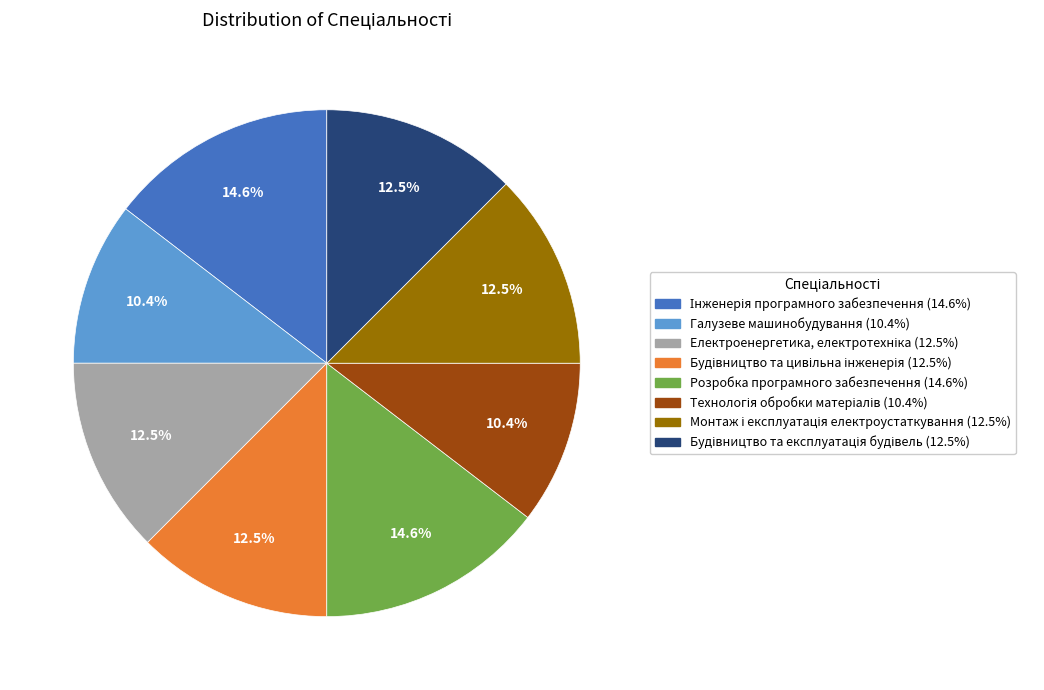

Is there a majority slice in this chart?

No